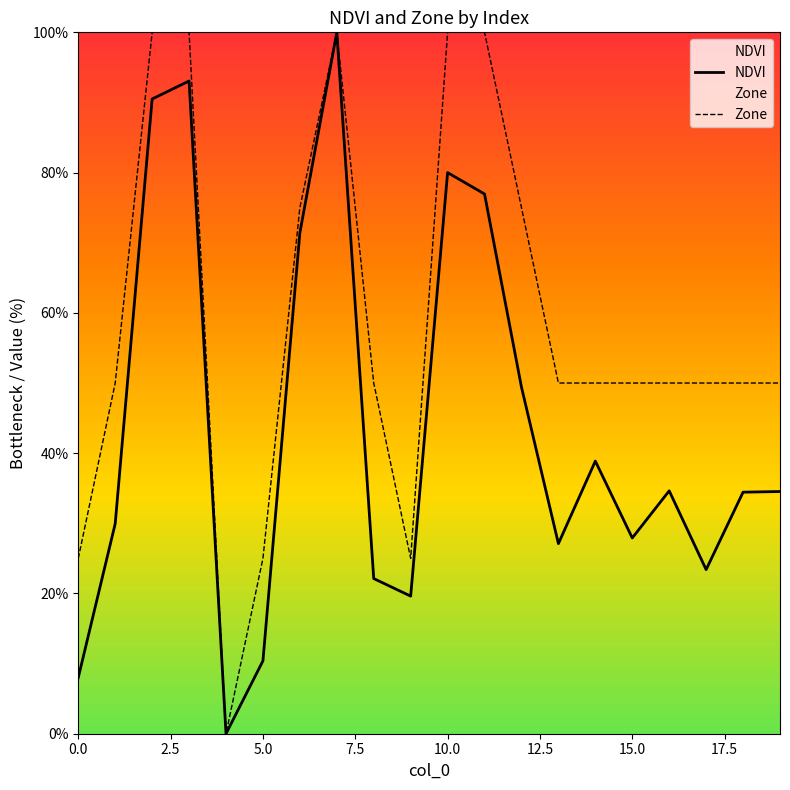

What is the highest value of the Zone series?

100.0